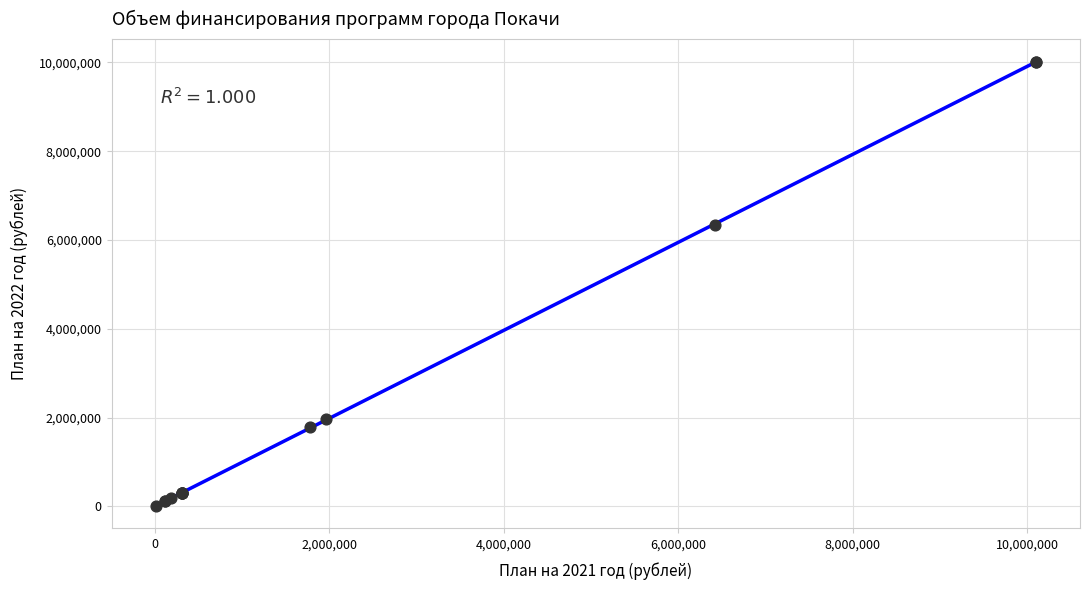

What Y value in the scatter plot is closest to 5013950?

6337044.4